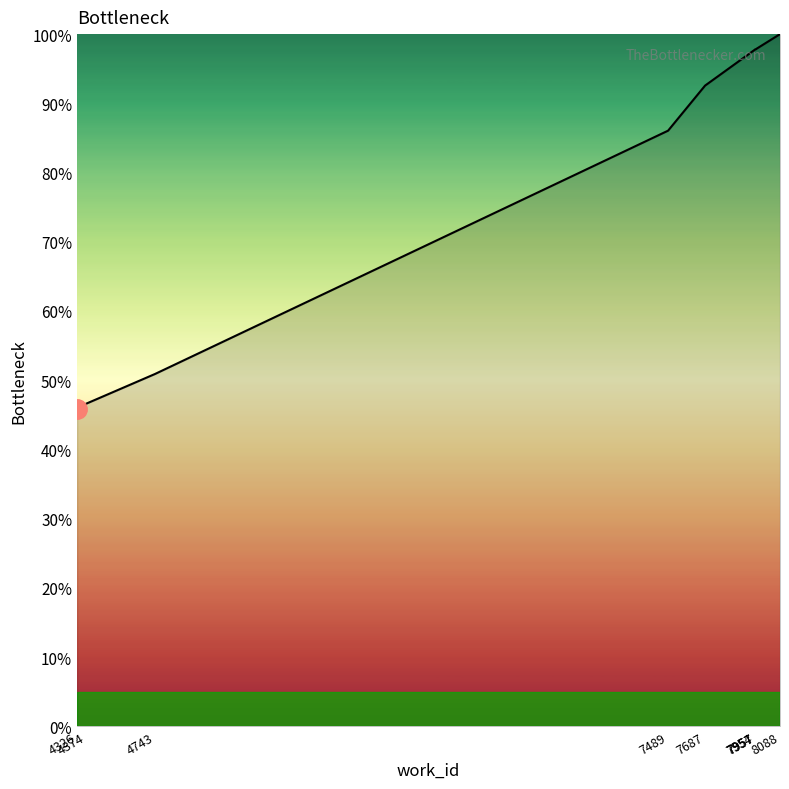

What is the change in value from 4743 to 7687?

+41.7